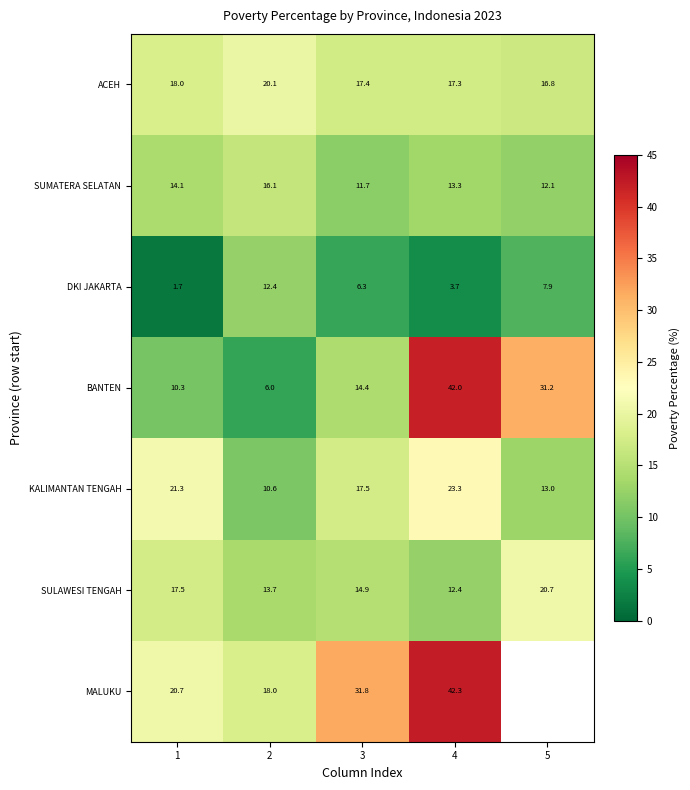

Which series changed the most between 1 and 3?

MALUKU